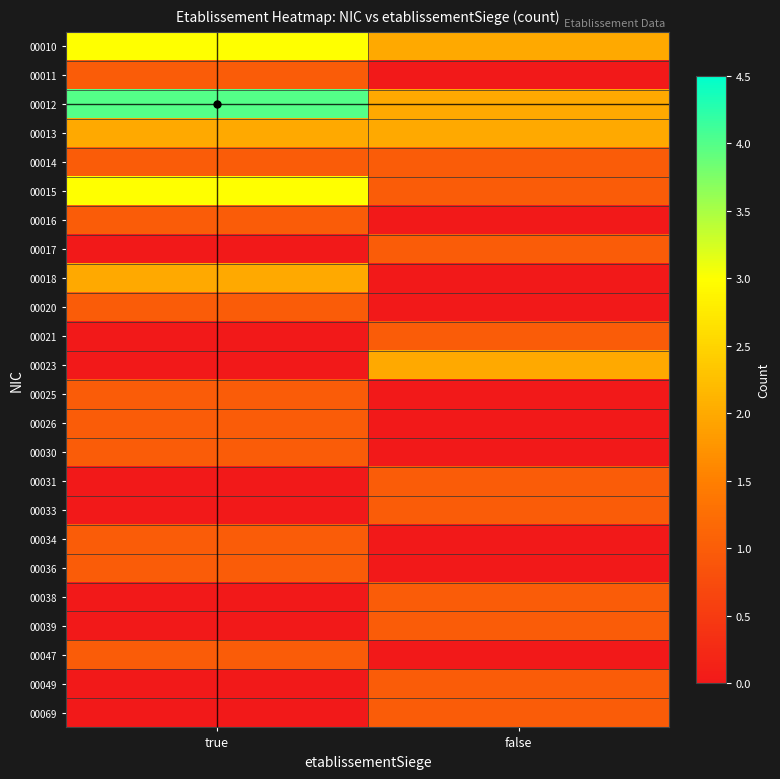

What is the difference between the highest and lowest values at true?

4